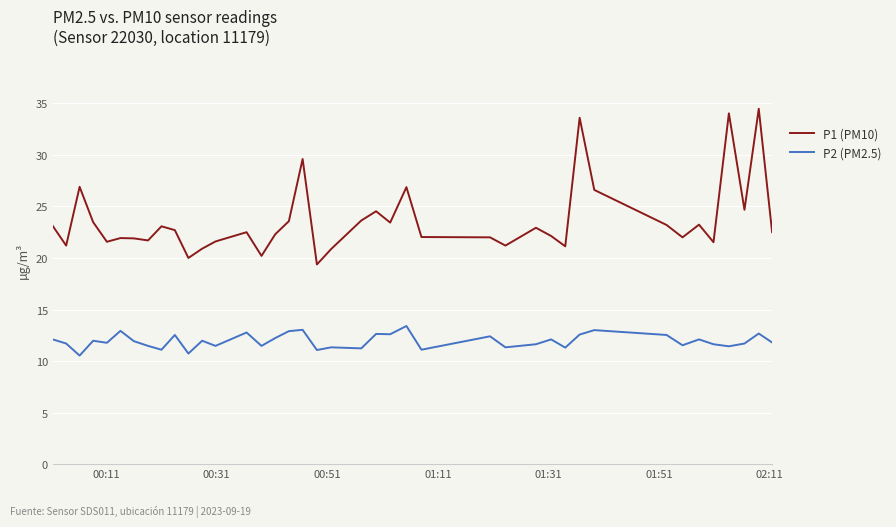

Which series has the widest spread of values?

P1 (PM10)